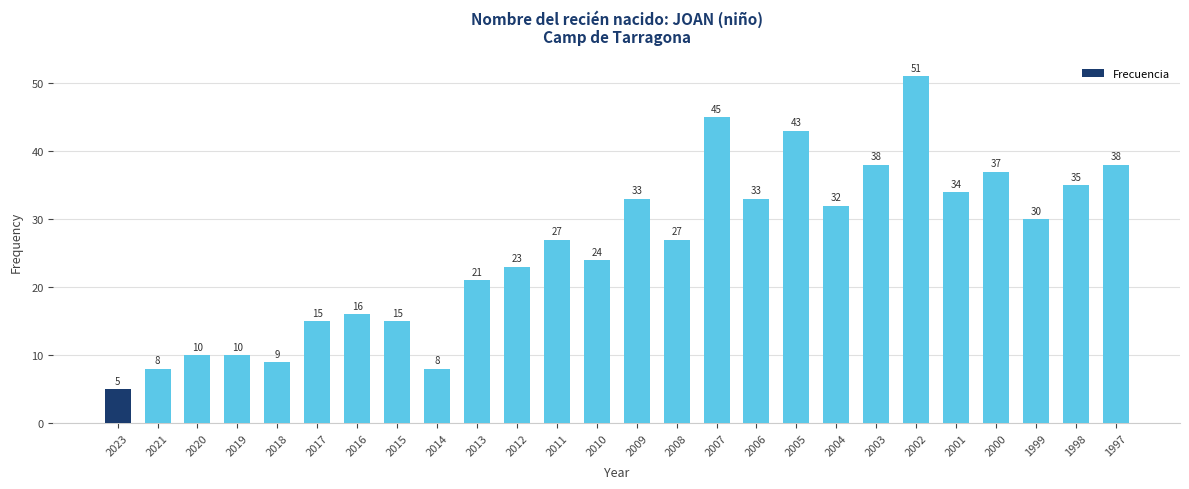

What is the smallest value displayed?

5